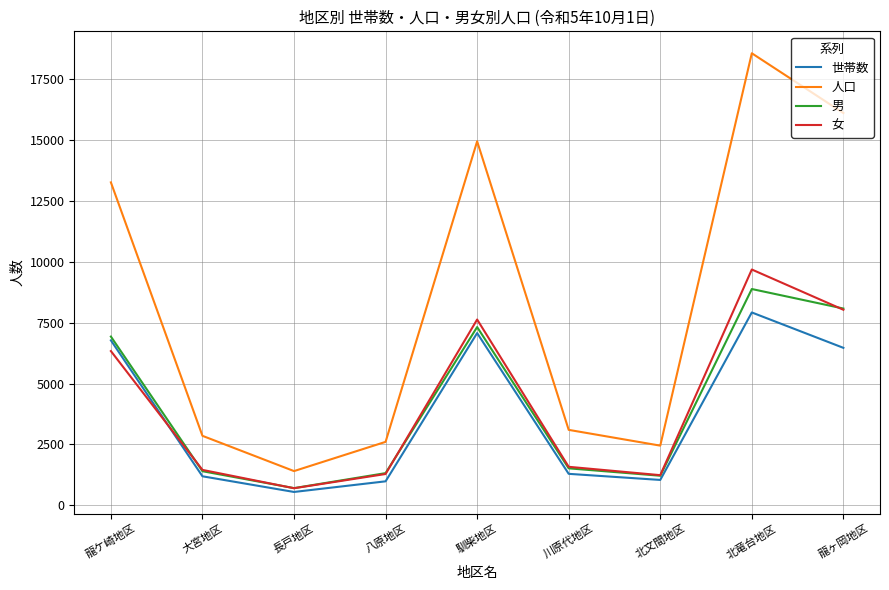

Which series changed the most between 長戸地区 and 馴柴地区?

人口